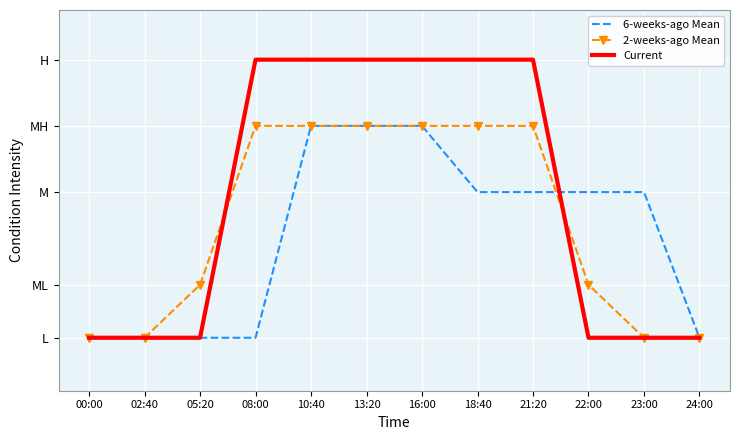

What is the approximate value of Current at 02:40?

1600